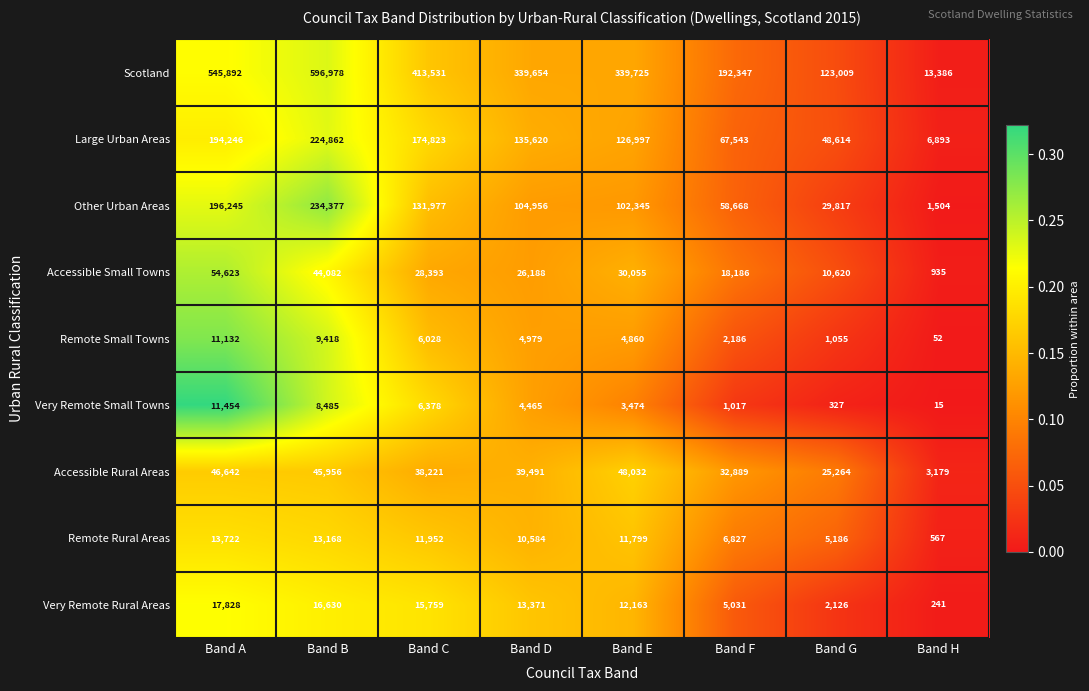

Is it true that Other Urban Areas equals 219017 at Band C?

False